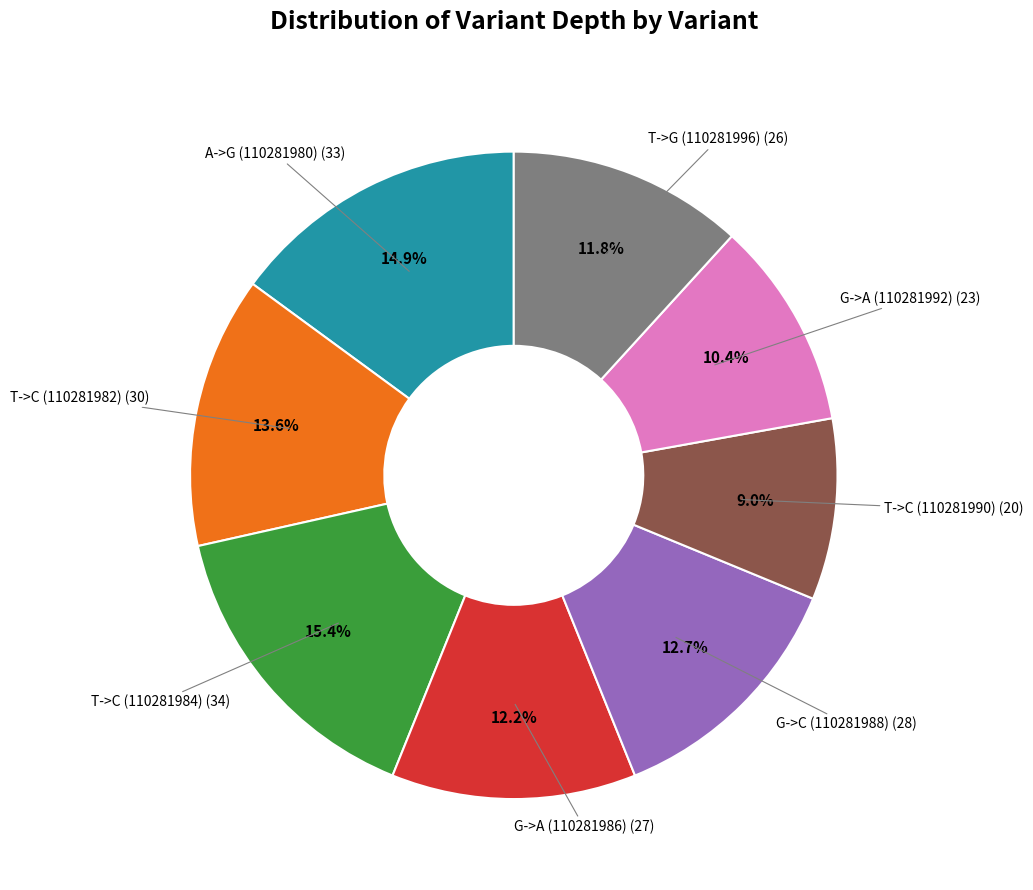

Is there a majority slice in this chart?

No